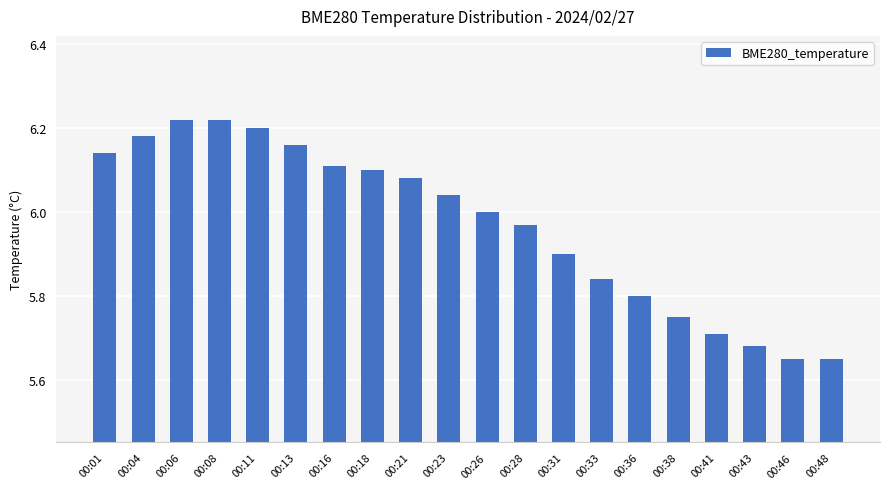

Approximately how many times larger is the value at 00:18 compared to 00:13?

1.0